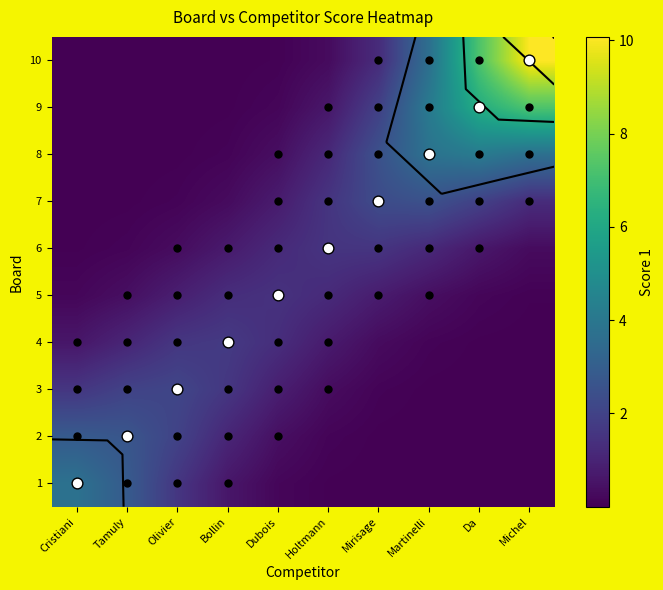

Is the value of 2 at Michel greater than the value of 4 at Tamuly?

No